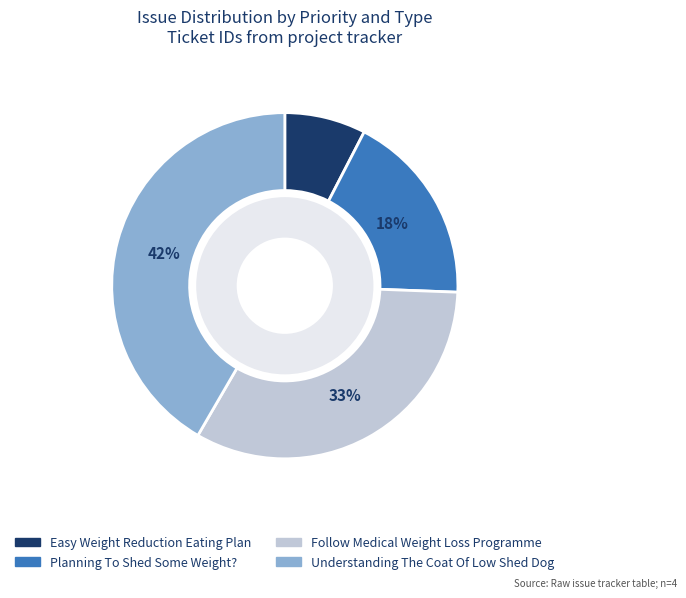

Rank the categories by value from highest to lowest.

Understanding The Coat
Of Low Shed Dog, Follow Medical Weight
Loss Programme, Planning To Shed
Some Weight?, Easy Weight Reduction
Eating Plan